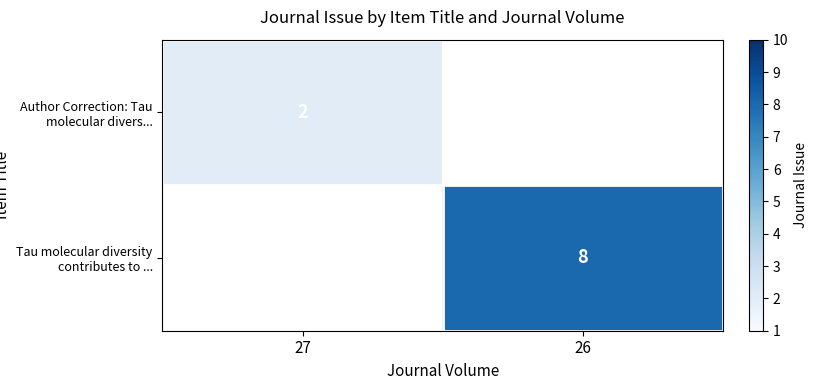

Is it true that Tau molecular diversity contributes to ... equals 8 at 26?

True